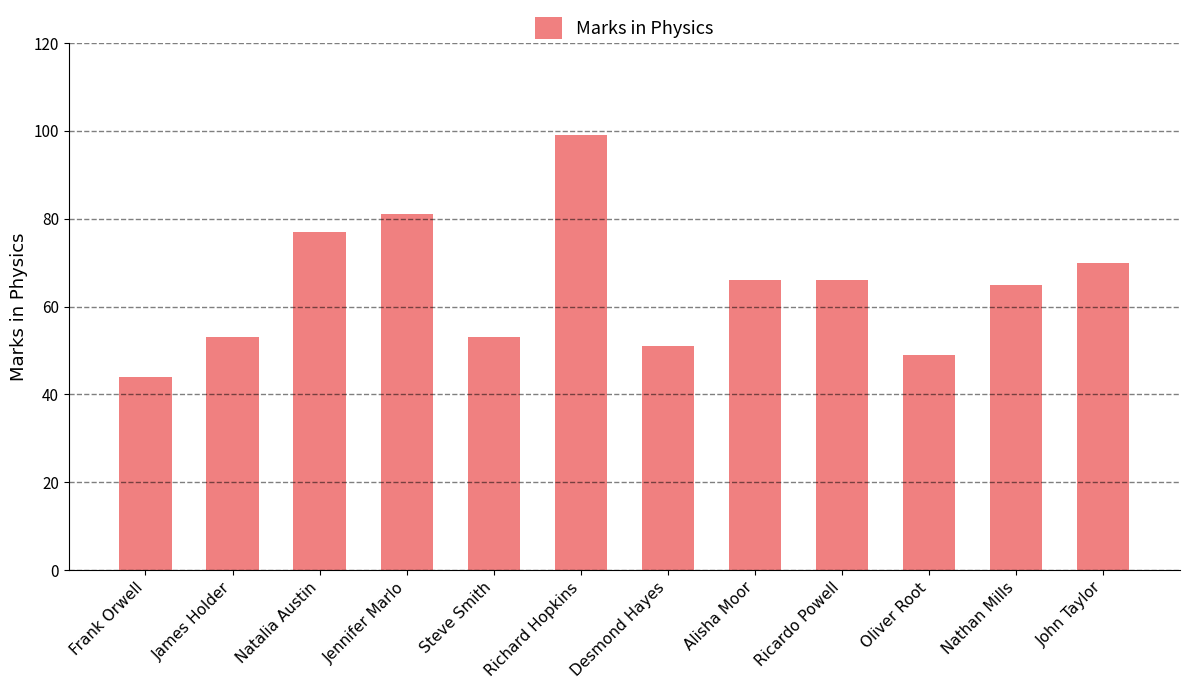

How many data points are less than 66?

6